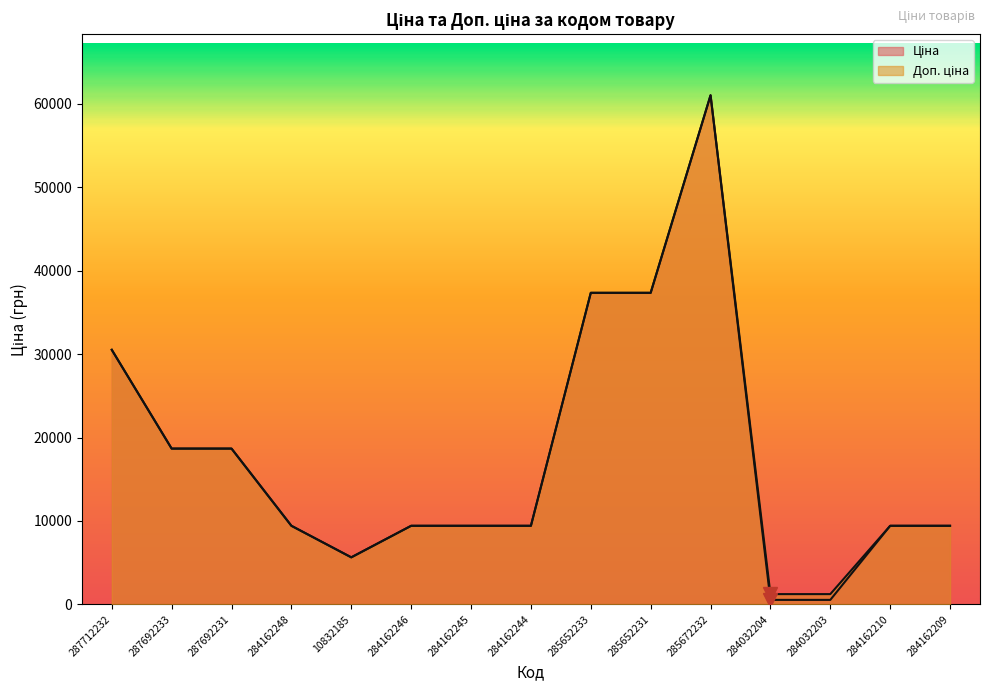

At which category does Доп. ціна reach its first local peak?

285672232